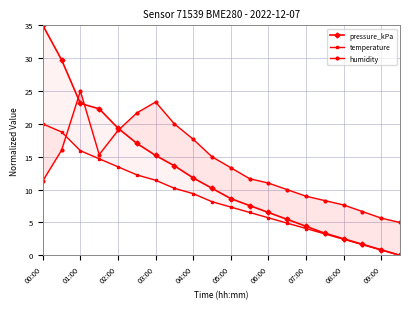

Between 03:00 and 05:00, which is larger?

03:00